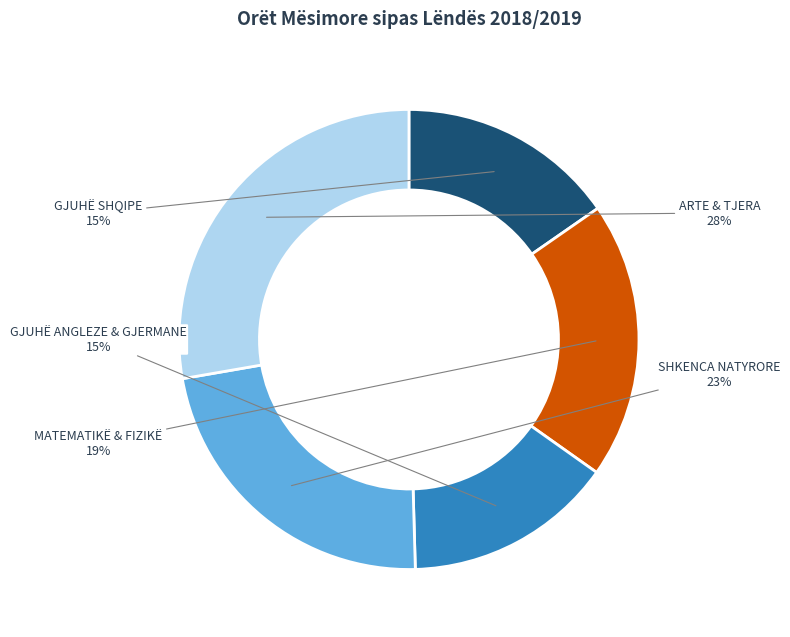

Is there any slice that represents more than half of the pie?

No